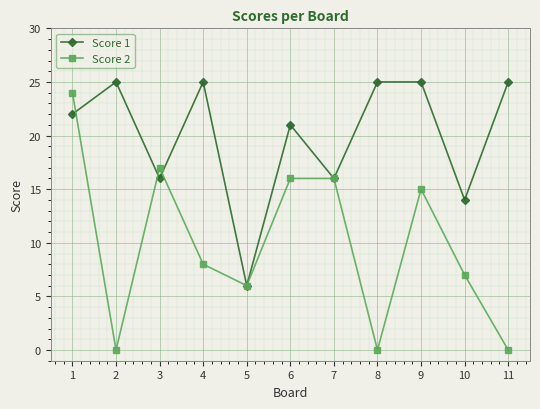

Where do Score 1 and Score 2 first cross each other?

1 and 2